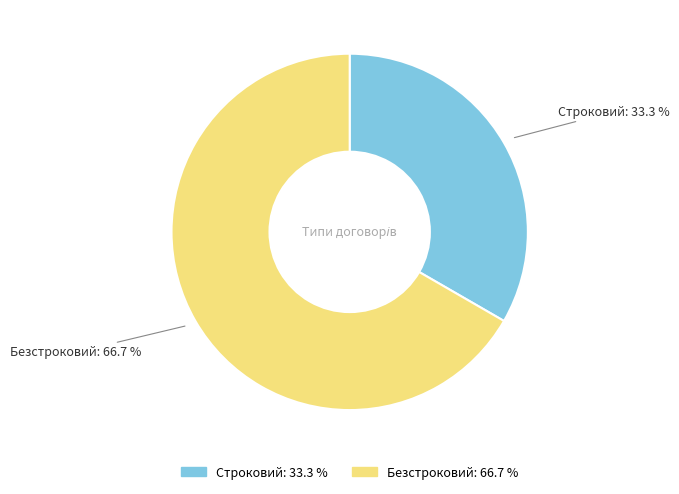

What is the largest slice in the pie chart?

Безстроковий